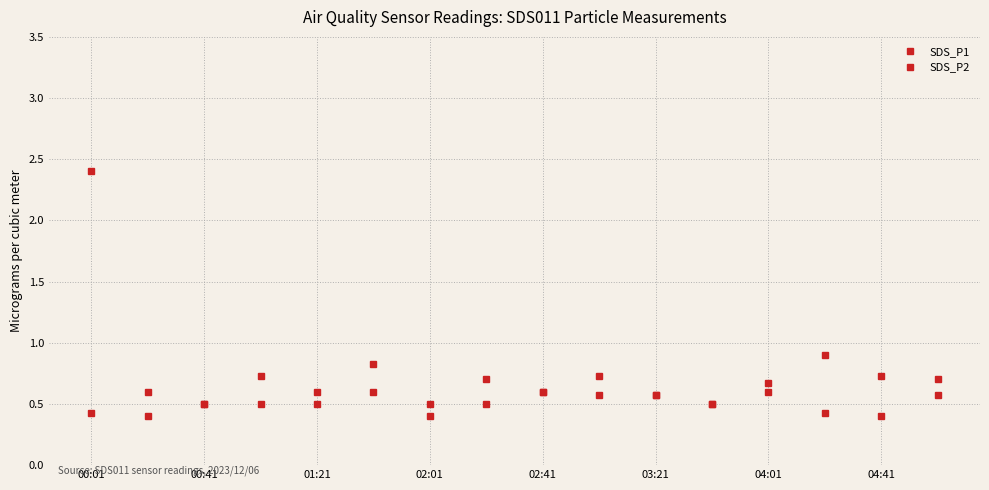

How many lines are shown in the chart?

2